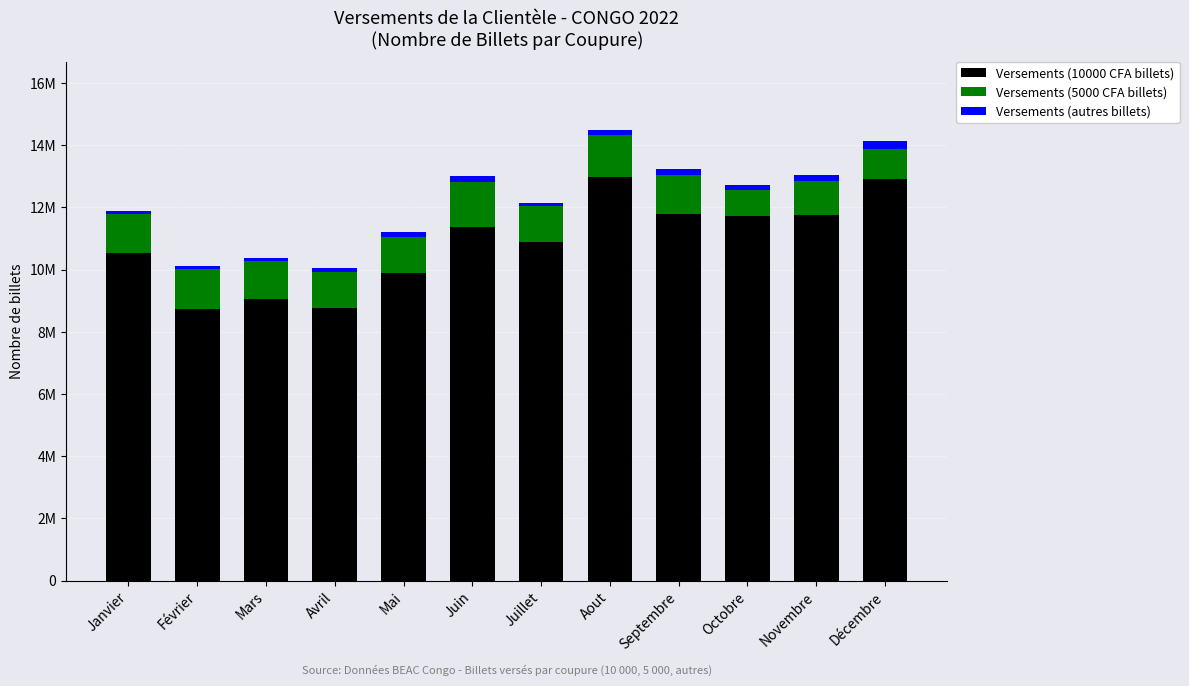

Rank the categories by Versements (10000 CFA billets) value from highest to lowest.

Aout, Décembre, Septembre, Novembre, Octobre, Juin, Juillet, Janvier, Mai, Mars, Avril, Février